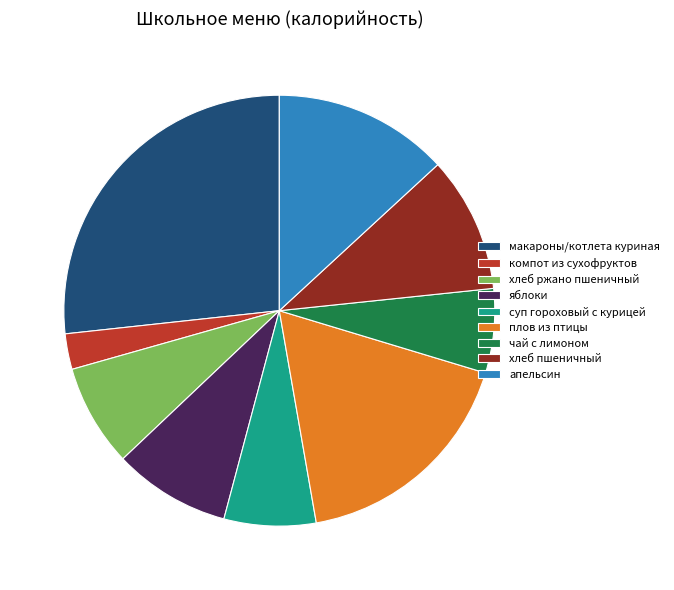

Which has a higher value, хлеб пшеничный or плов из птицы?

плов из птицы